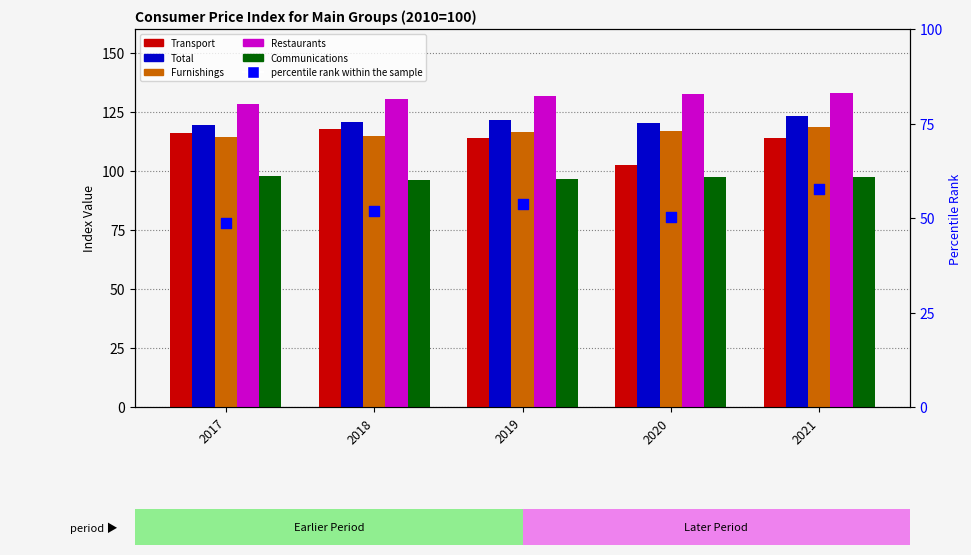

Which series contains the lowest Y value?

percentile rank within the sample